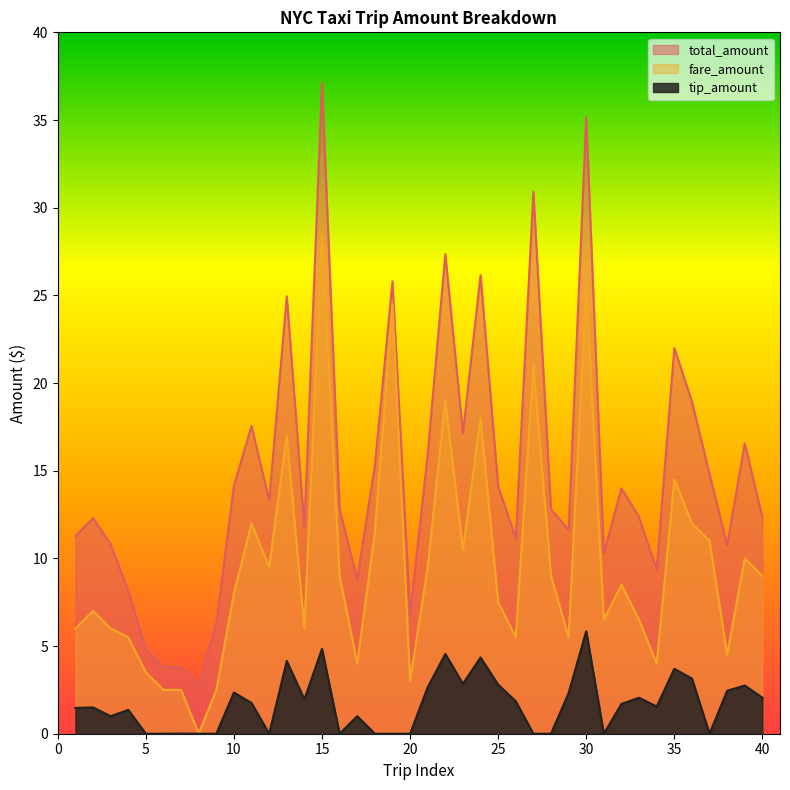

What is the difference between the maximum and second lowest values in the fare_amount series?

26.0